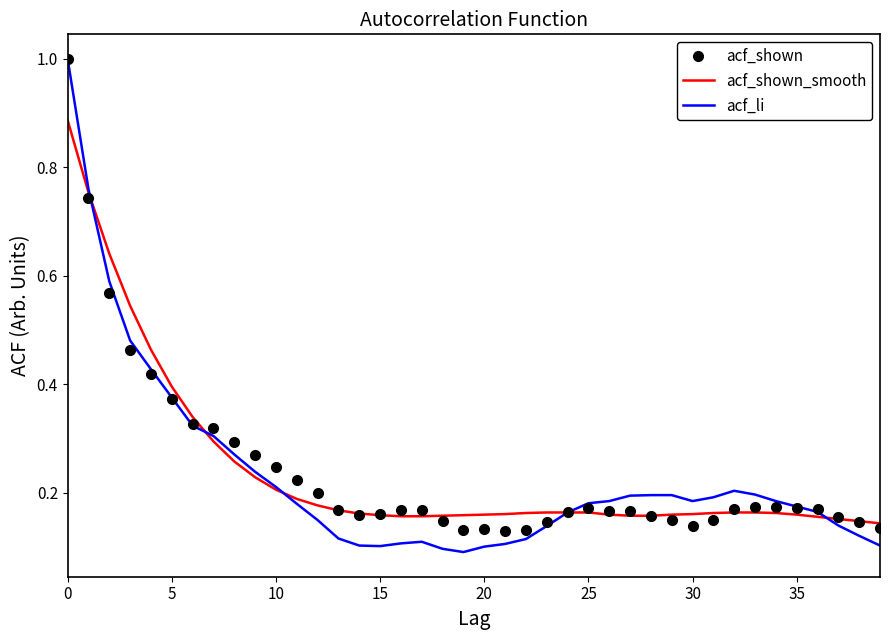

At how many categories does at least one series exceed 0?

40